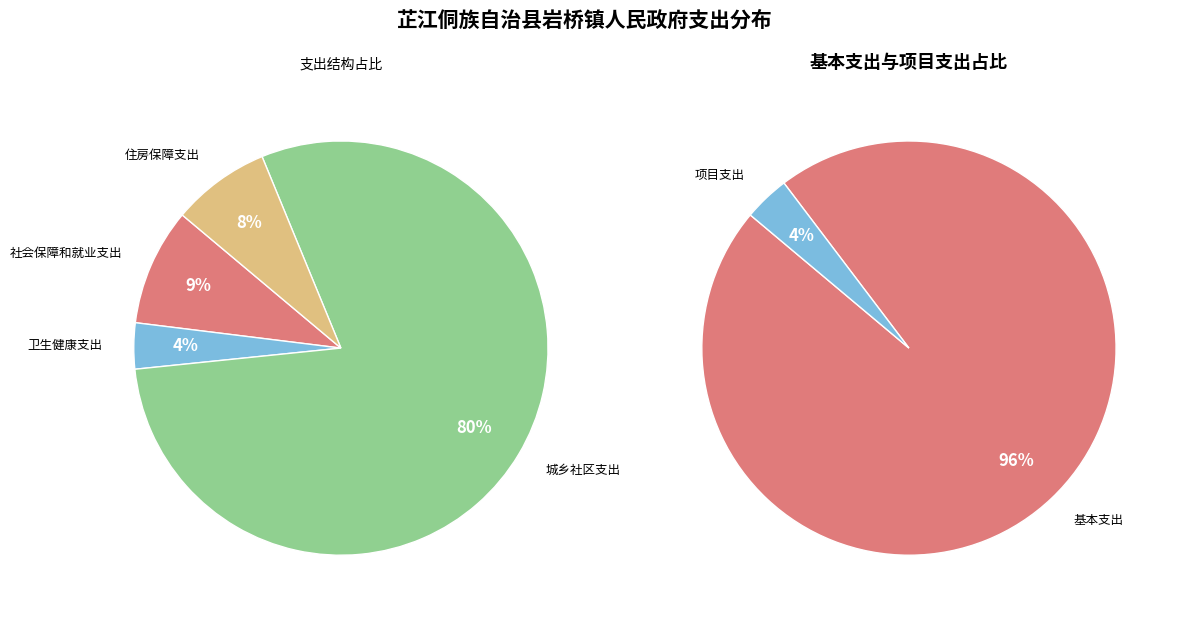

The 城乡社区支出 slice represents 71% of the pie. True or false?

False